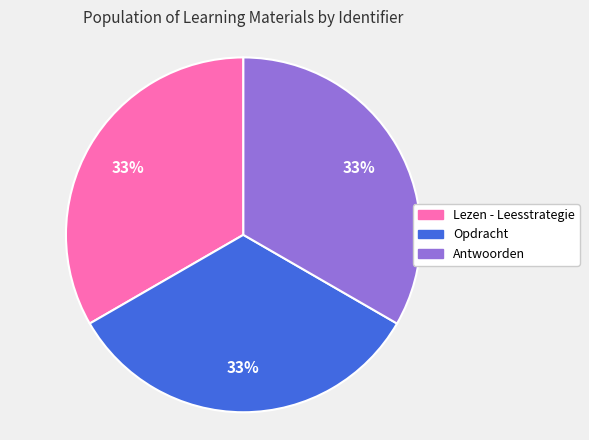

What is the ratio of the value at Lezen - Leesstrategie to the value at Antwoorden?

1.0